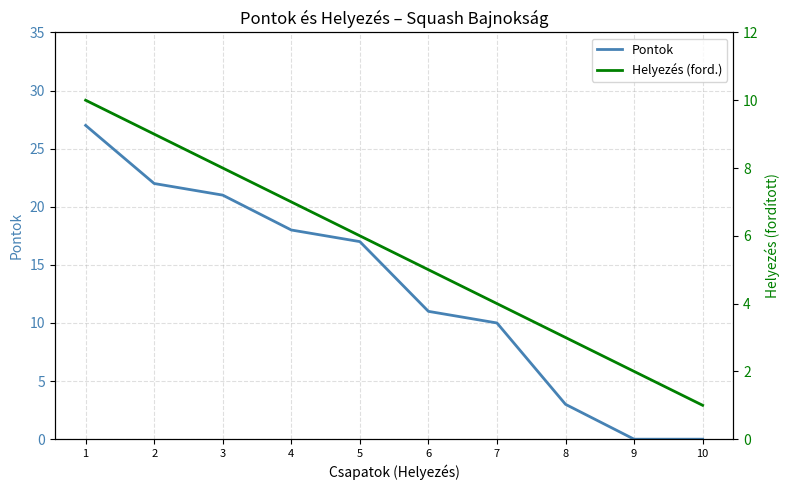

How many lines are shown in the chart?

2